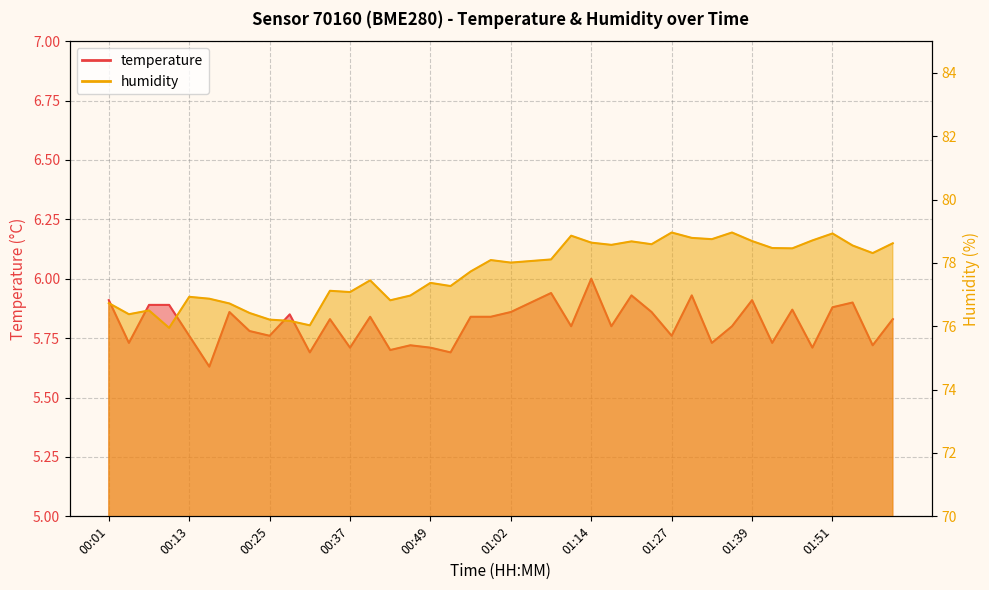

Count the temperature values in the range 5 to 6.

40